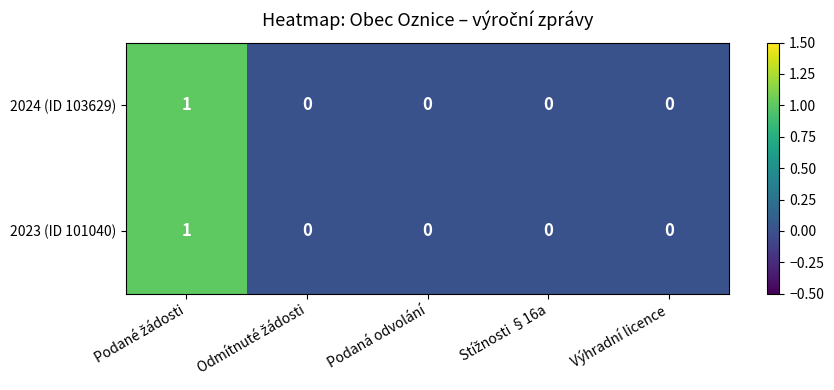

Is it true that 2023 (ID 101040) equals 0 at Podaná odvolání?

True